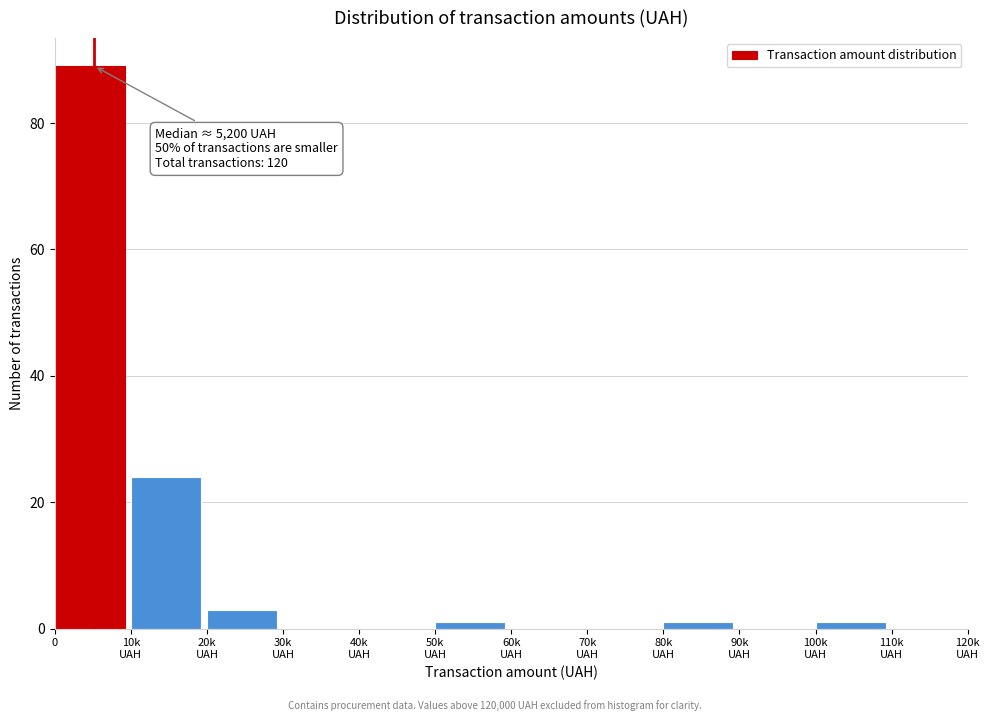

What is the sum of all values?

119